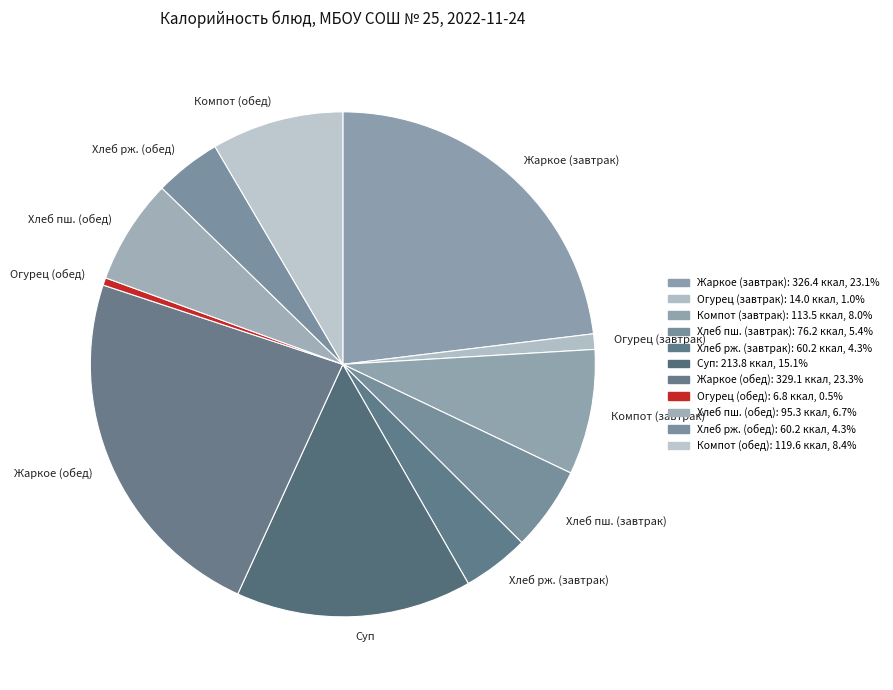

Combined, do Жаркое (завтрак) and Хлеб рж. (обед) account for over 50%?

No